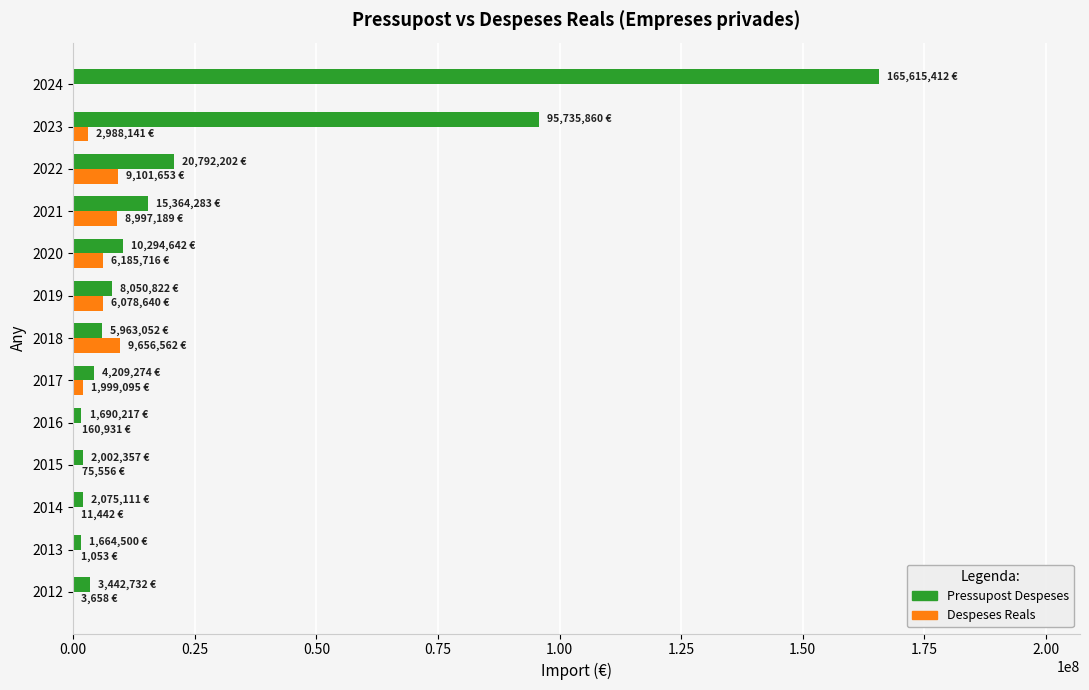

Which series has the largest total across all categories?

Pressupost Despeses